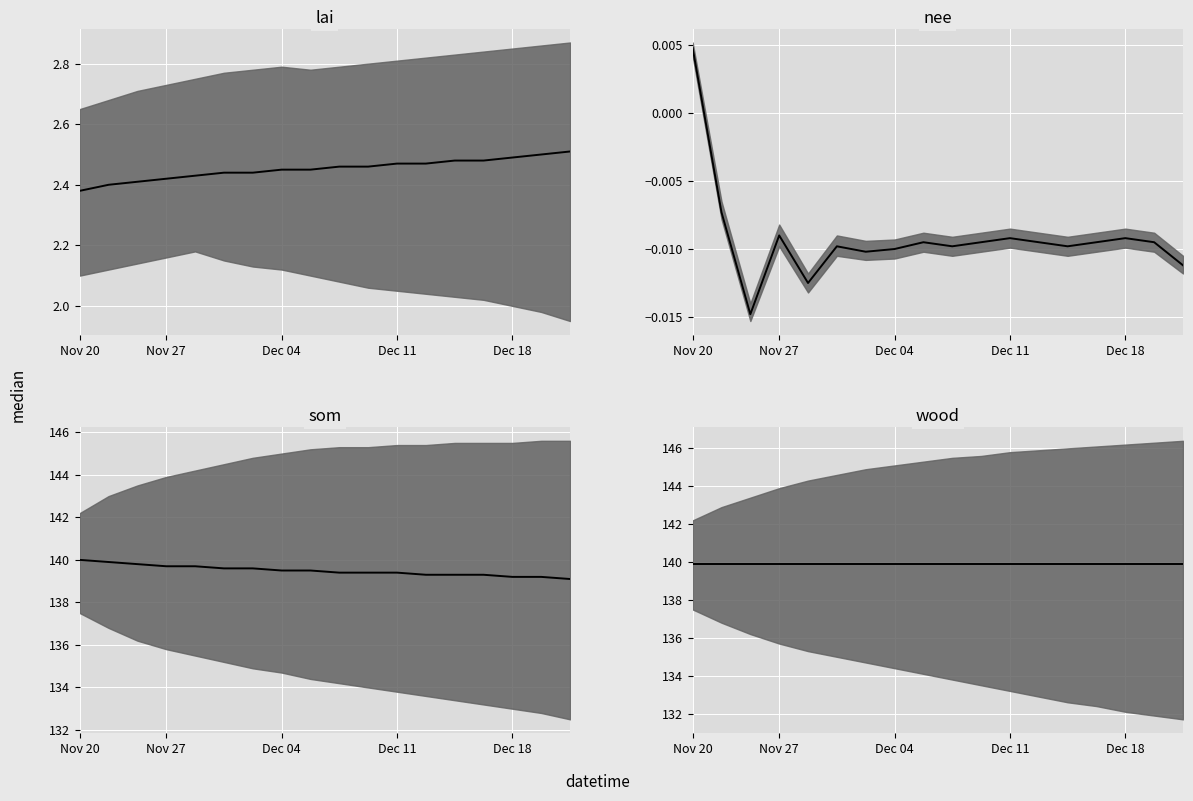

What are all the series names shown in the legend?

lai median, nee median, som median, wood median